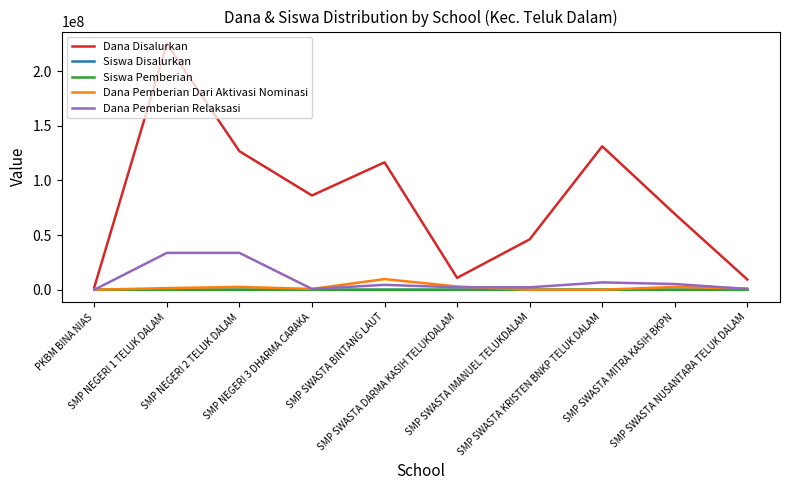

What is the greatest value displayed?

225000000